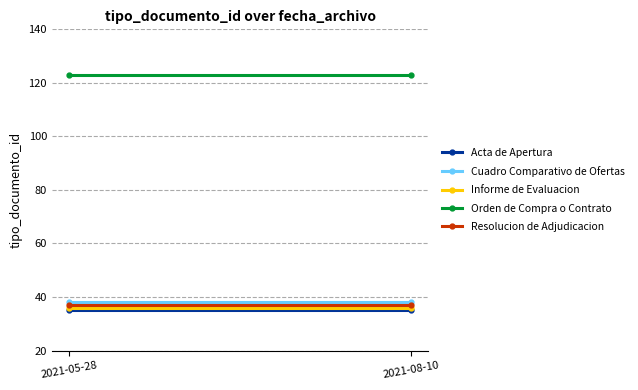

Which series has the largest total across all categories?

Orden de Compra o Contrato